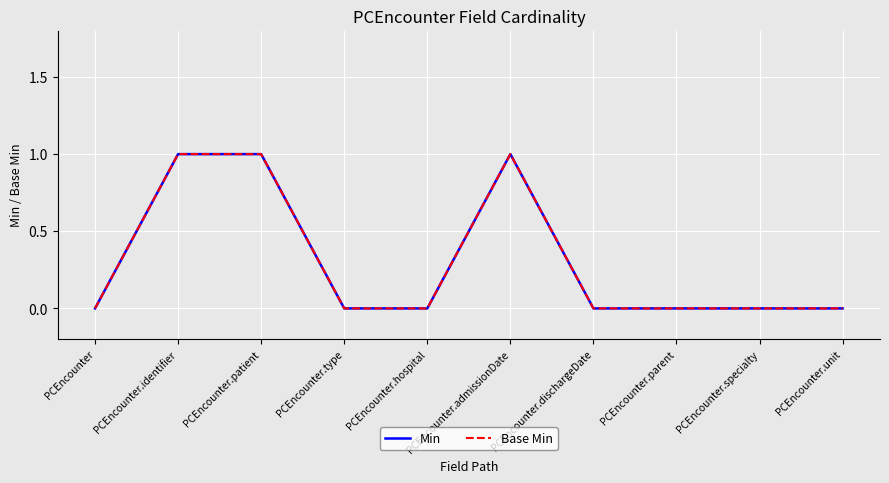

Reading left to right, transcribe all the data shown in this chart.

Min: 0	1	1	0	0	1	0	0	0	0
Base Min: 0	1	1	0	0	1	0	0	0	0